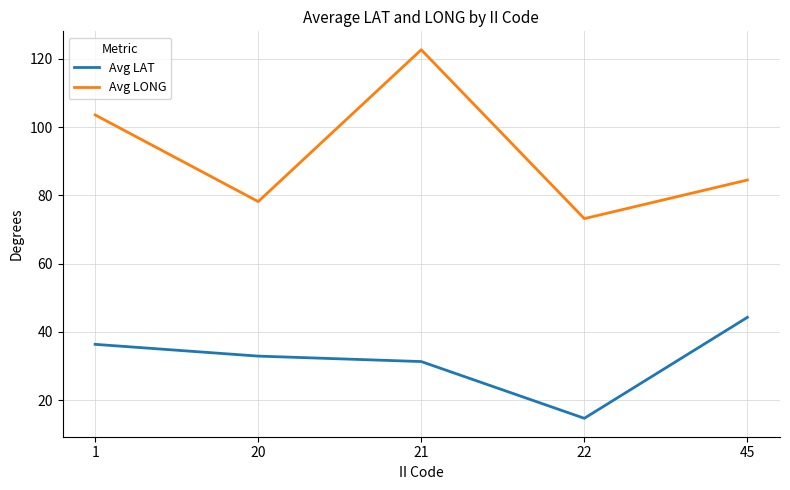

At which category does Avg LAT reach its first local valley?

22